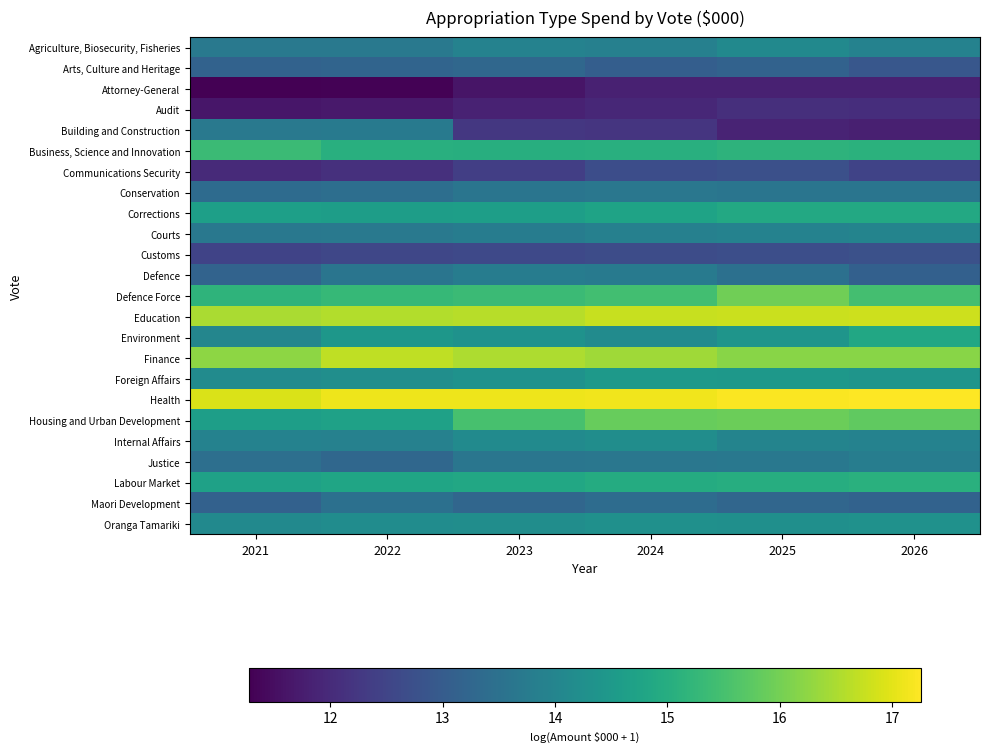

Reading left to right, transcribe all the data shown in this chart.

Agriculture, Biosecurity, Fisheries: 2021=13.7	2022=13.7	2023=13.9	2024=13.9	2025=14.1	2026=13.9
Arts, Culture and Heritage: 2021=13.2	2022=13.2	2023=13.3	2024=13.1	2025=13.2	2026=12.9
Attorney-General: 2021=11.3	2022=11.3	2023=11.6	2024=11.8	2025=11.8	2026=11.8
Audit: 2021=11.6	2022=11.7	2023=11.8	2024=11.9	2025=12.1	2026=12.1
Building and Construction: 2021=13.7	2022=13.7	2023=12.3	2024=12.2	2025=11.9	2026=11.8
Business, Science and Innovation: 2021=15.3	2022=15.0	2023=15.0	2024=15.1	2025=15.1	2026=15.1
Communications Security: 2021=12.0	2022=12.1	2023=12.4	2024=12.7	2025=12.7	2026=12.5
Conservation: 2021=13.4	2022=13.4	2023=13.6	2024=13.7	2025=13.6	2026=13.6
Corrections: 2021=14.7	2022=14.6	2023=14.6	2024=14.7	2025=14.9	2026=14.9
Courts: 2021=13.7	2022=13.7	2023=13.8	2024=13.9	2025=13.9	2026=14.0
Customs: 2021=12.5	2022=12.6	2023=12.6	2024=12.7	2025=12.7	2026=12.8
Defence: 2021=13.2	2022=13.6	2023=13.8	2024=13.7	2025=13.5	2026=13.1
Defence Force: 2021=15.2	2022=15.3	2023=15.4	2024=15.4	2025=15.9	2026=15.5
Education: 2021=16.5	2022=16.6	2023=16.6	2024=16.7	2025=16.8	2026=16.8
Environment: 2021=14.0	2022=14.5	2023=14.3	2024=14.2	2025=14.4	2026=14.9
Finance: 2021=16.2	2022=16.7	2023=16.5	2024=16.4	2025=16.2	2026=16.2
Foreign Affairs: 2021=14.2	2022=14.2	2023=14.3	2024=14.5	2025=14.5	2026=14.4
Health: 2021=16.9	2022=17.1	2023=17.1	2024=17.1	2025=17.2	2026=17.3
Housing and Urban Development: 2021=14.6	2022=14.7	2023=15.5	2024=15.9	2025=15.9	2026=15.8
Internal Affairs: 2021=13.9	2022=13.9	2023=14.1	2024=14.2	2025=14.0	2026=13.9
Justice: 2021=13.5	2022=13.3	2023=13.6	2024=13.6	2025=13.7	2026=13.8
Labour Market: 2021=14.7	2022=14.8	2023=14.9	2024=14.9	2025=15.0	2026=15.1
Maori Development: 2021=13.1	2022=13.5	2023=13.2	2024=13.4	2025=13.2	2026=13.1
Oranga Tamariki: 2021=14.1	2022=14.2	2023=14.2	2024=14.3	2025=14.3	2026=14.3